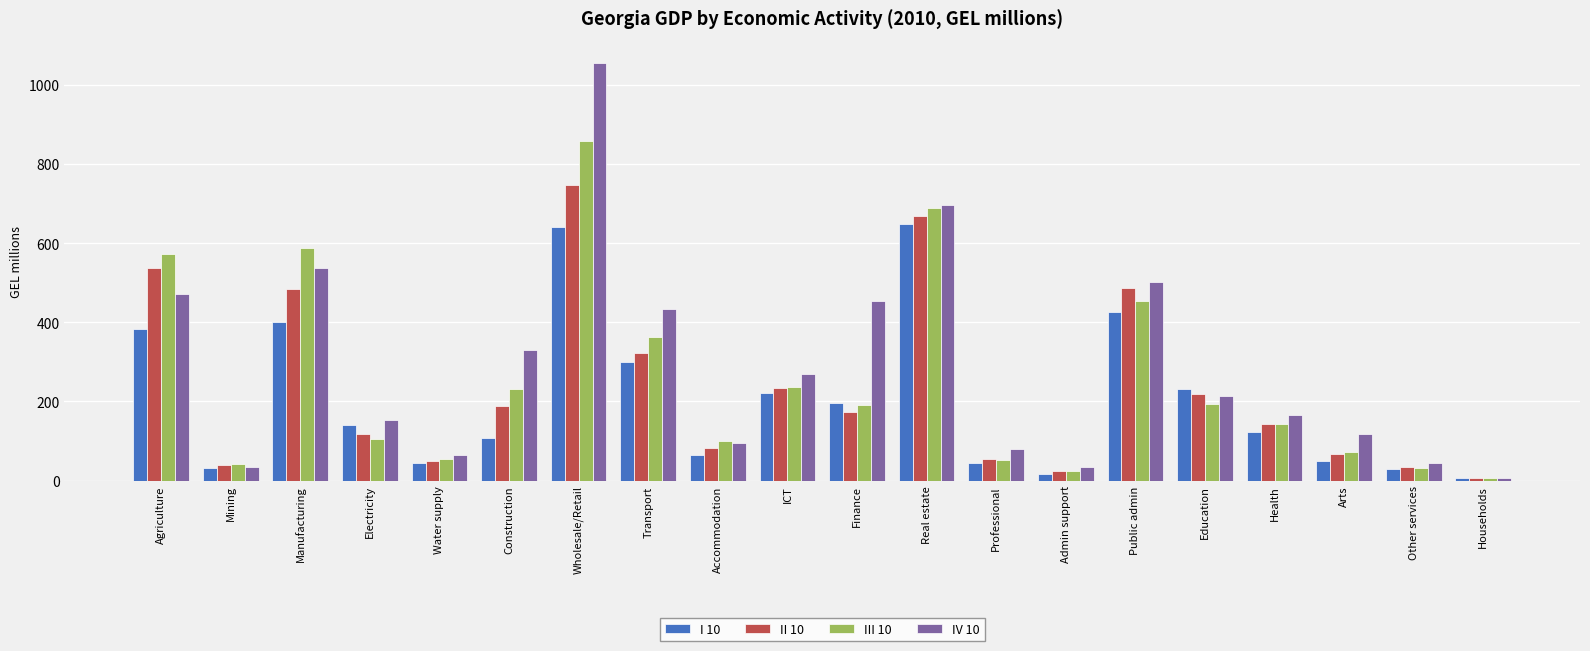

What is the label of the 16th bar from the right?

Water supply